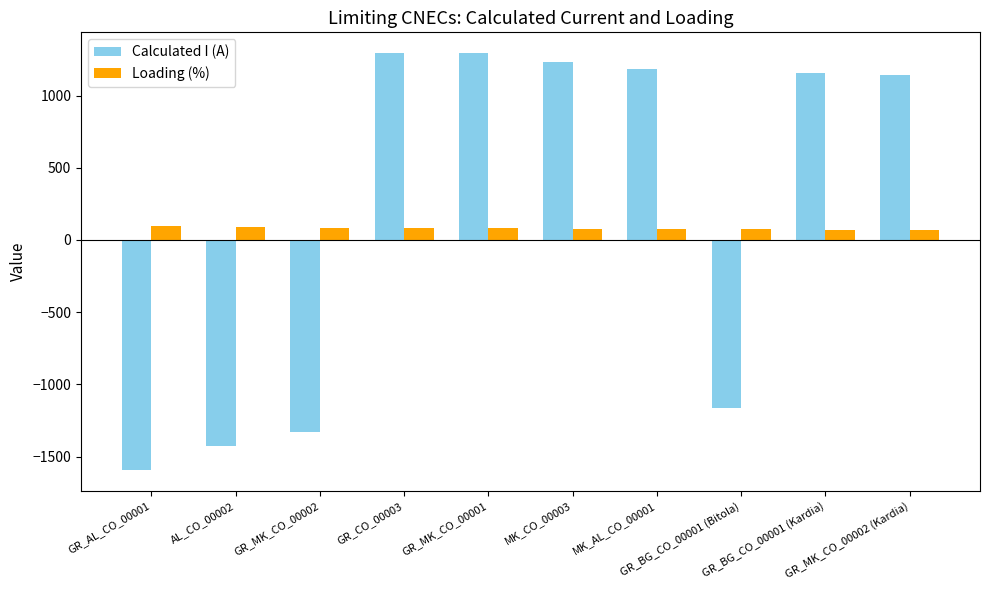

What is the greatest value displayed?

1293